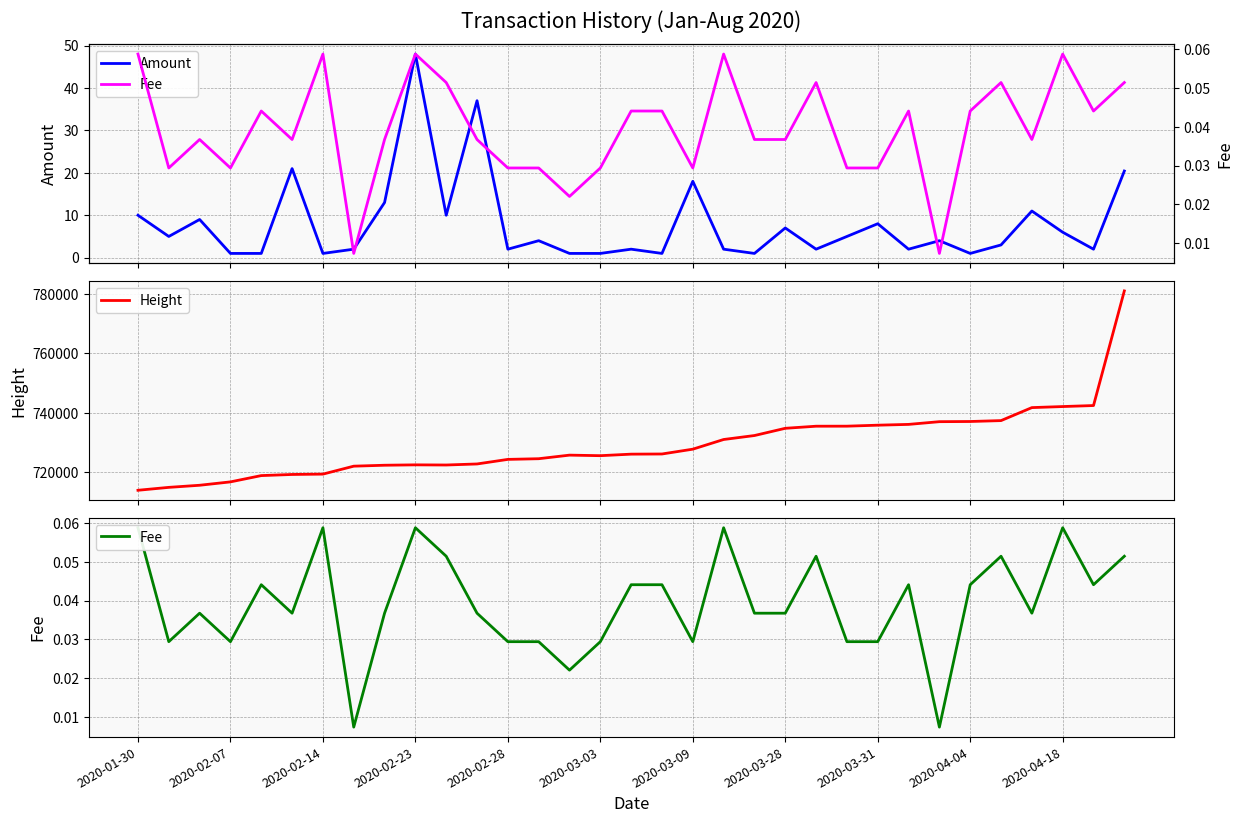

What is the maximum value for Height?

781047